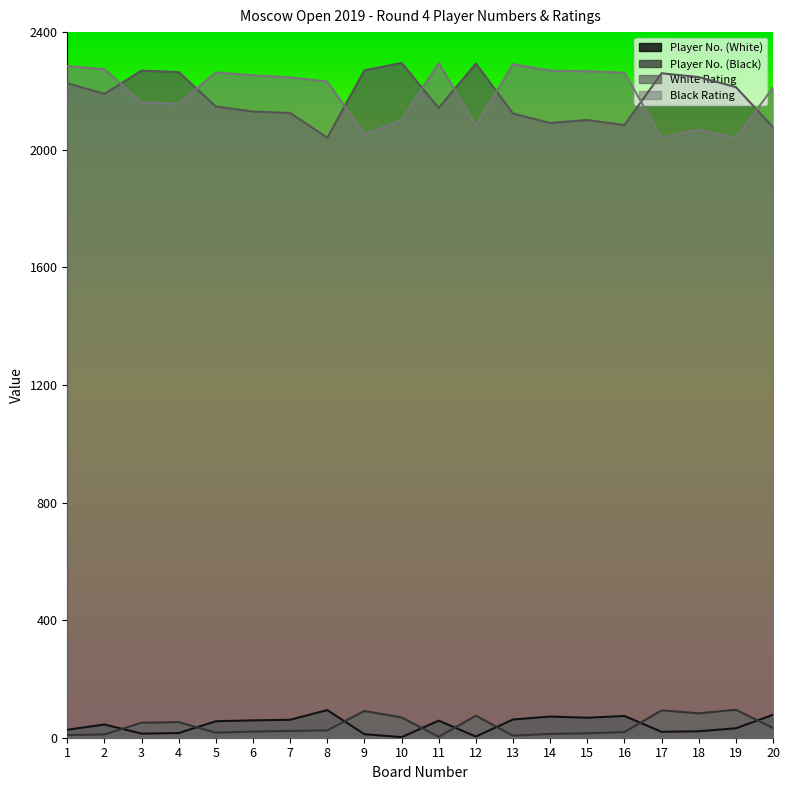

What is the value of the Black Rating point at the 9th from the left?

2052